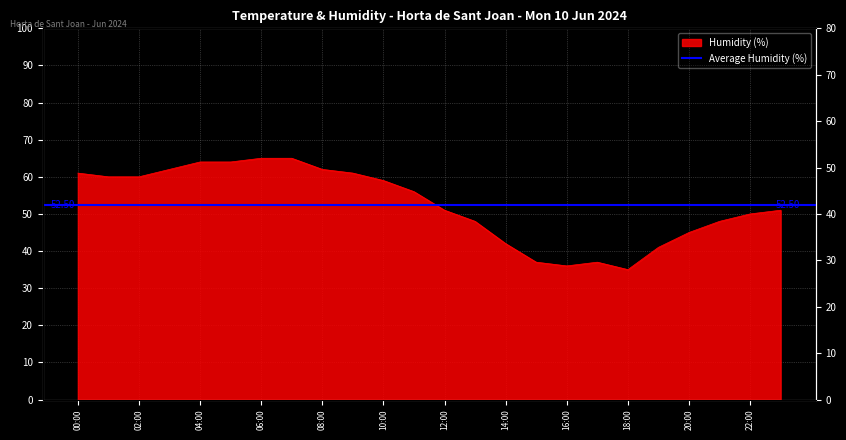

Which label corresponds to the largest value in the chart?

06:00